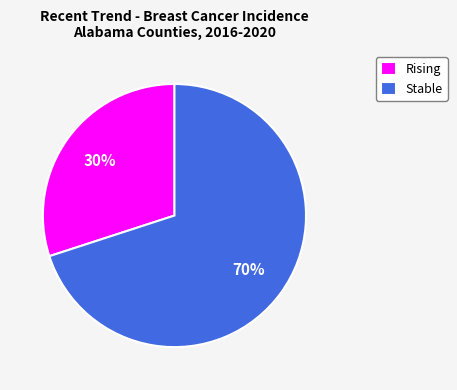

What is the smallest slice in the pie chart?

Rising